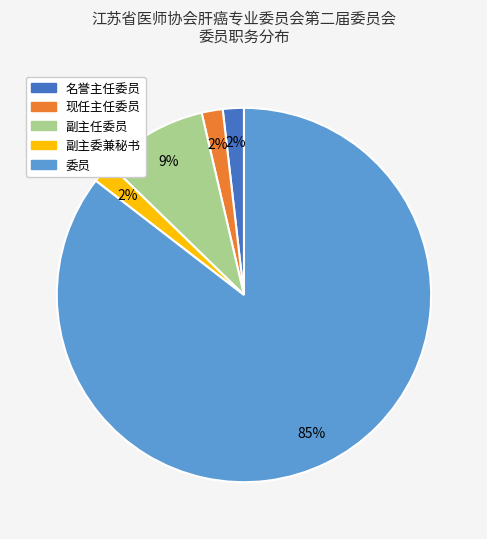

How many slices are in this pie chart?

5